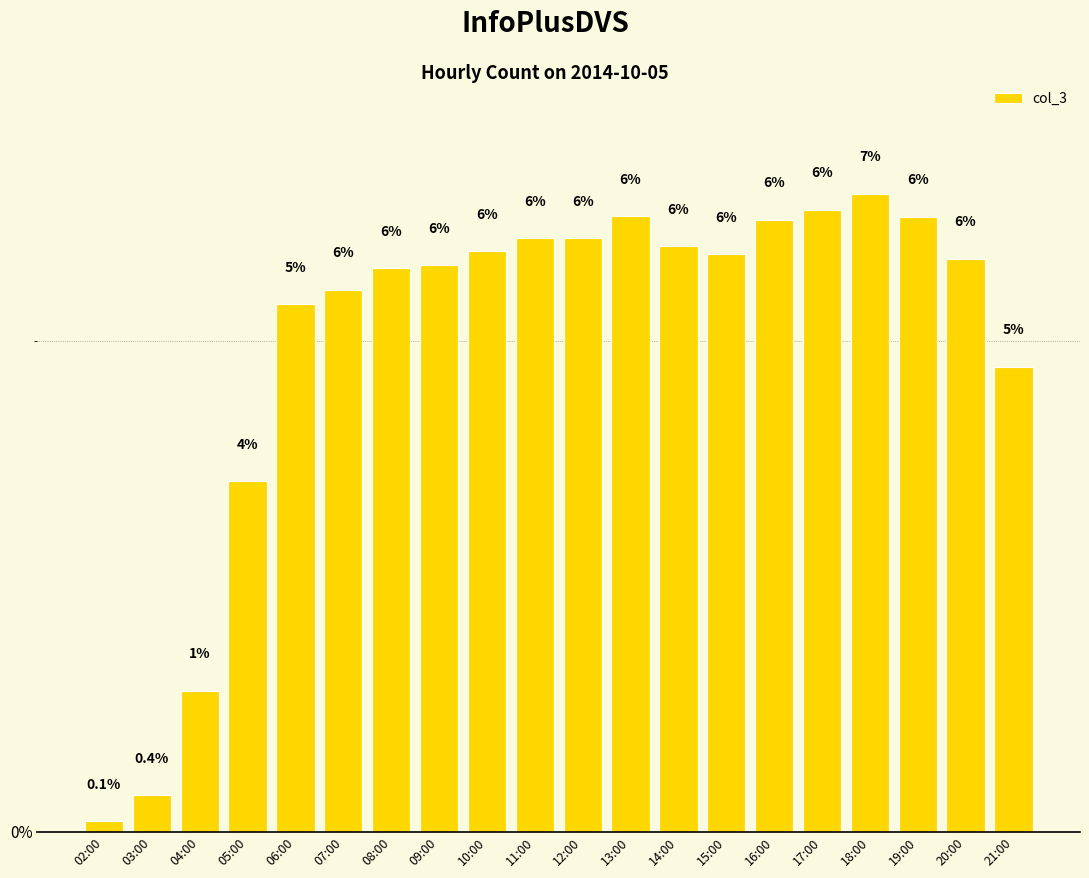

What is the difference between the second highest and second lowest values?

6.0